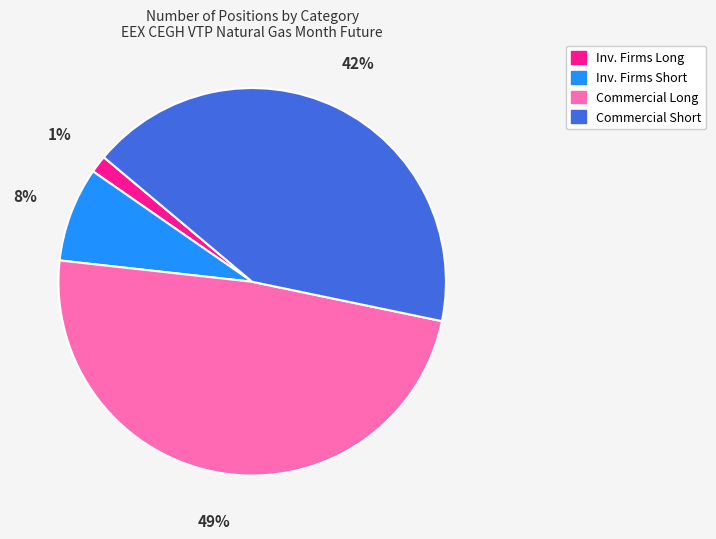

Rank the categories by value from highest to lowest.

Commercial Long, Commercial Short, Inv. Firms Short, Inv. Firms Long